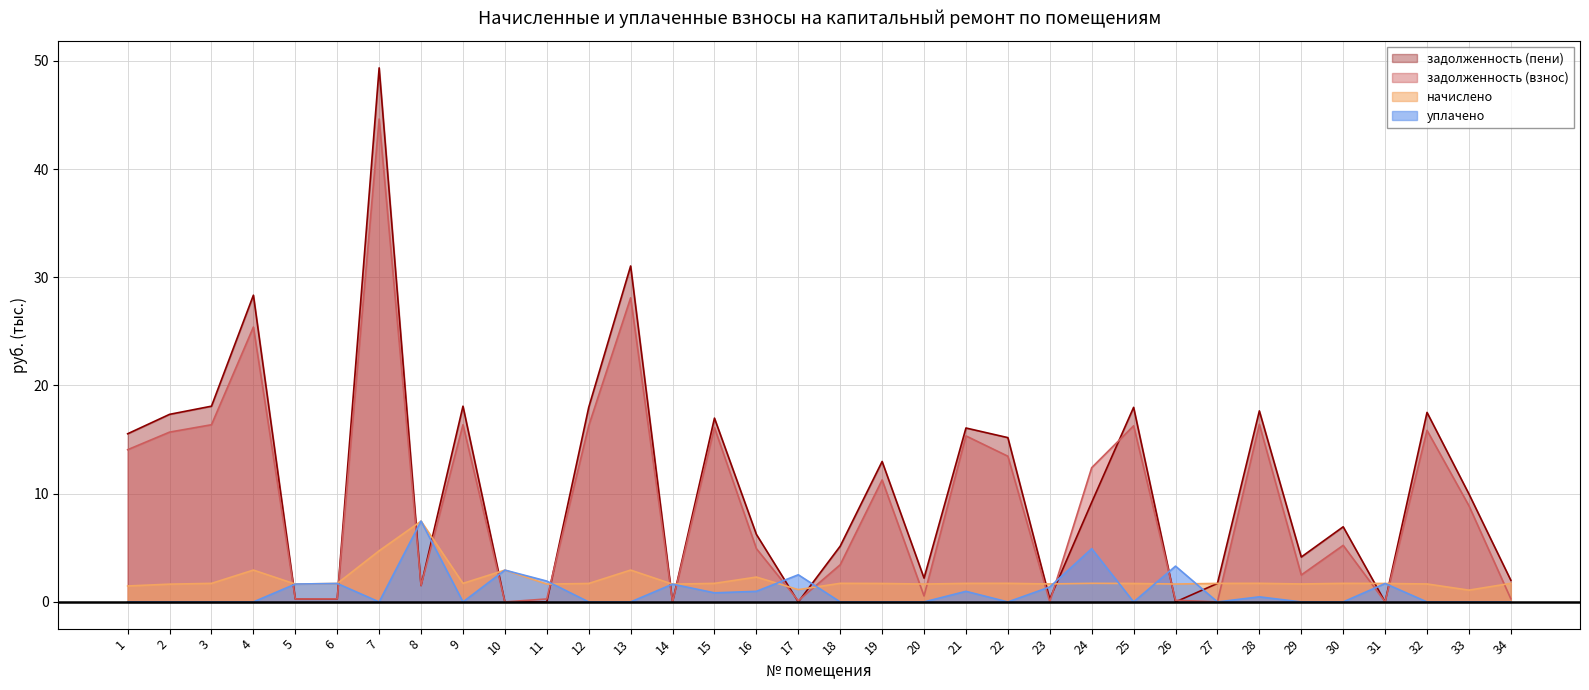

What is the average value of the задолженность (взнос) series?

9.5